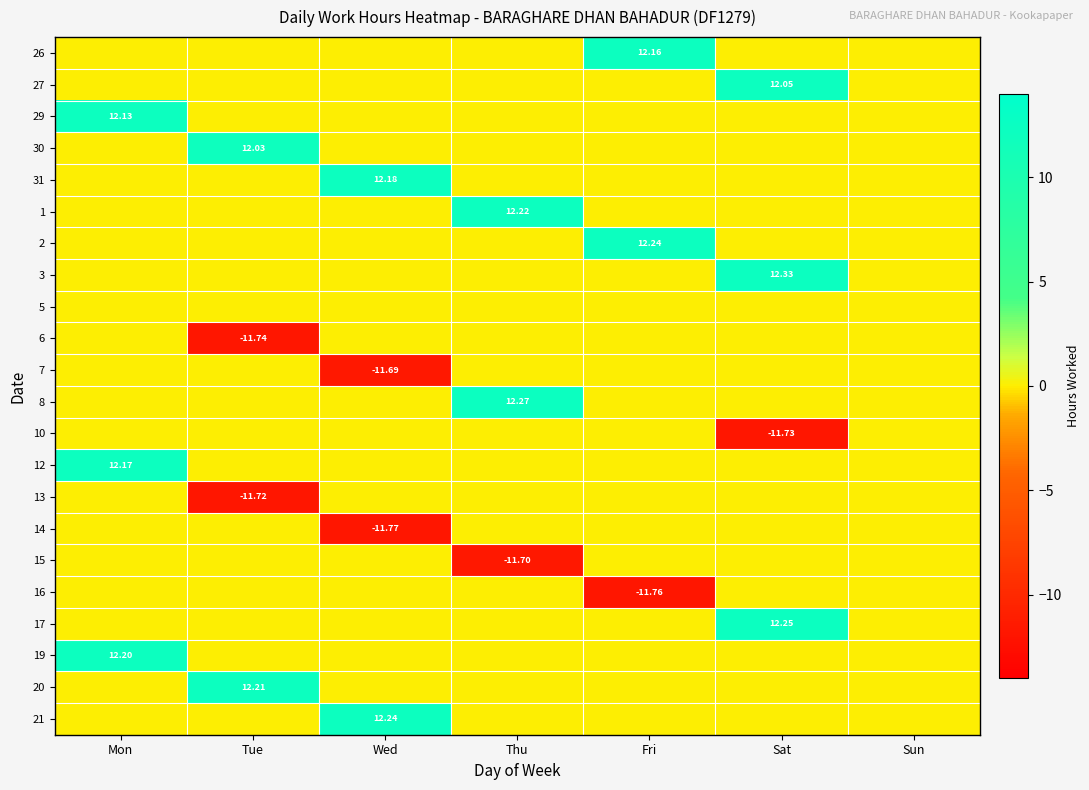

How many distinct data groups are displayed?

22